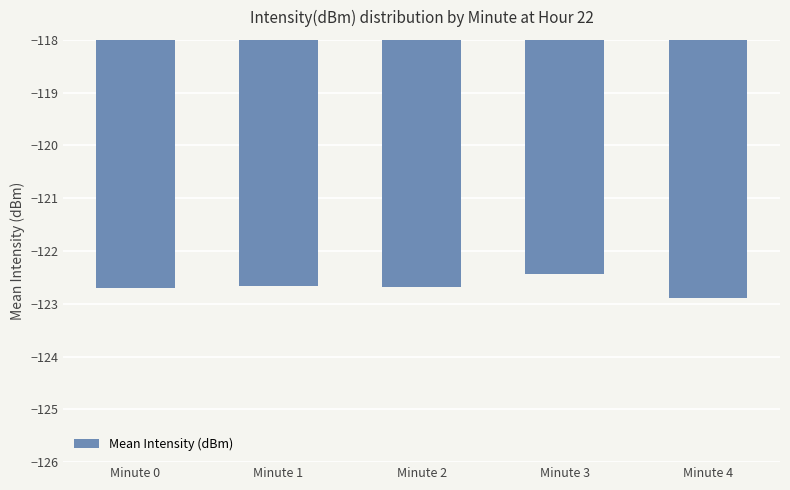

Which category has the highest value across all series?

Minute 3